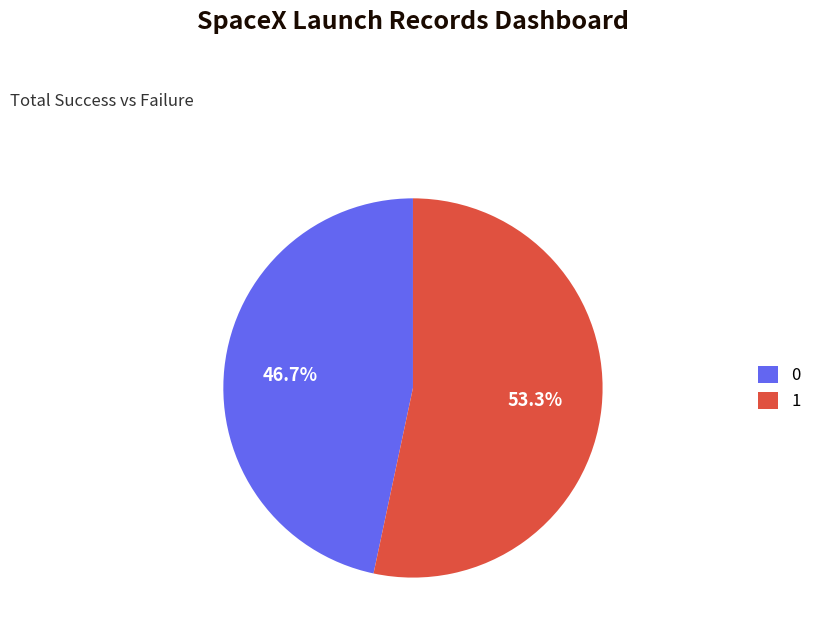

Is there a majority slice in this chart?

Yes